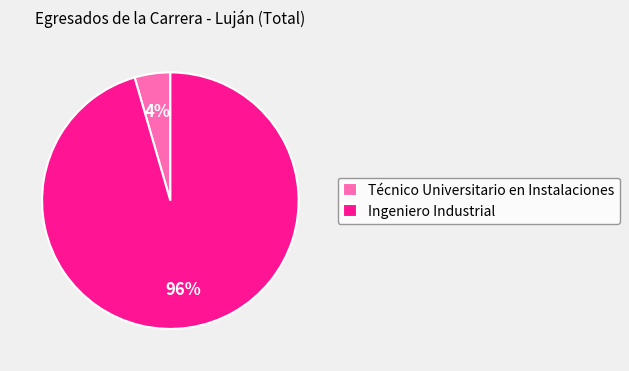

To the nearest percent, what is the combined percentage of Técnico Universitario en Instalaciones and Ingeniero Industrial?

100%